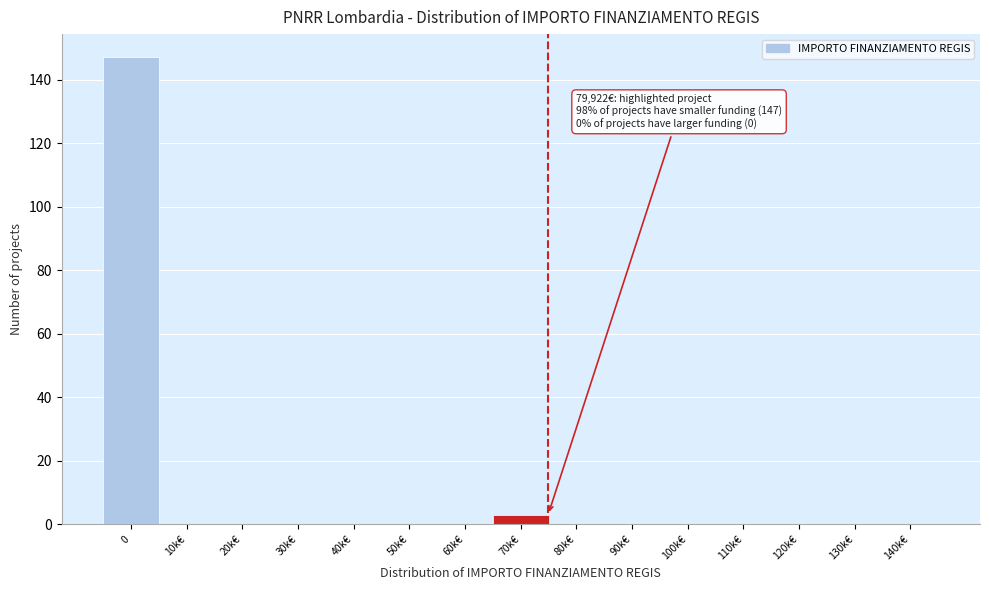

Reading left to right, what are all the values shown in this chart?

0=147	10k€=0	20k€=0	30k€=0	40k€=0	50k€=0	60k€=0	70k€=3	80k€=0	90k€=0	100k€=0	110k€=0	120k€=0	130k€=0	140k€=0